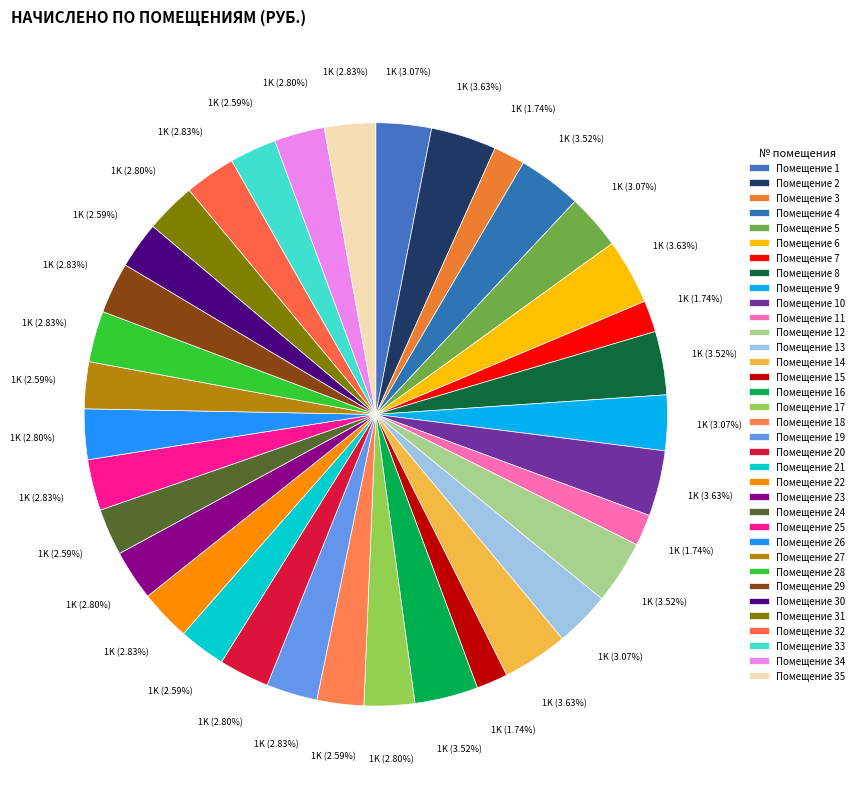

Which slice is the largest?

2